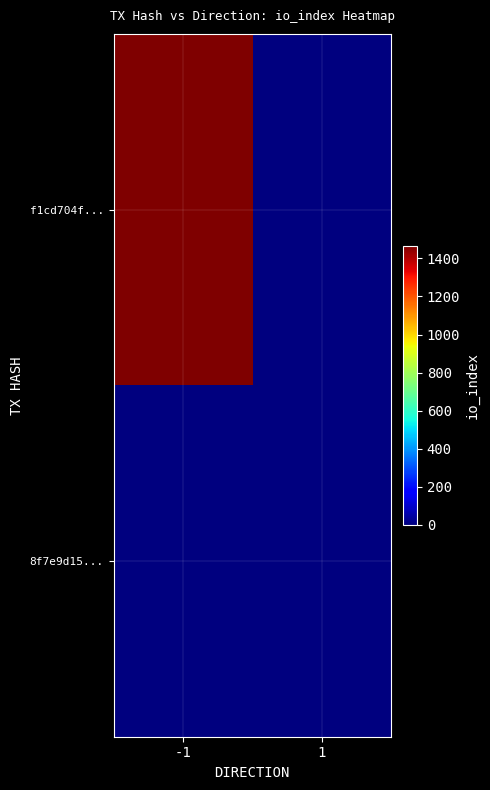

Reading left to right, list all the values displayed in this chart.

f1cd704f...: -1=1467	1=0
8f7e9d15...: -1=0	1=0